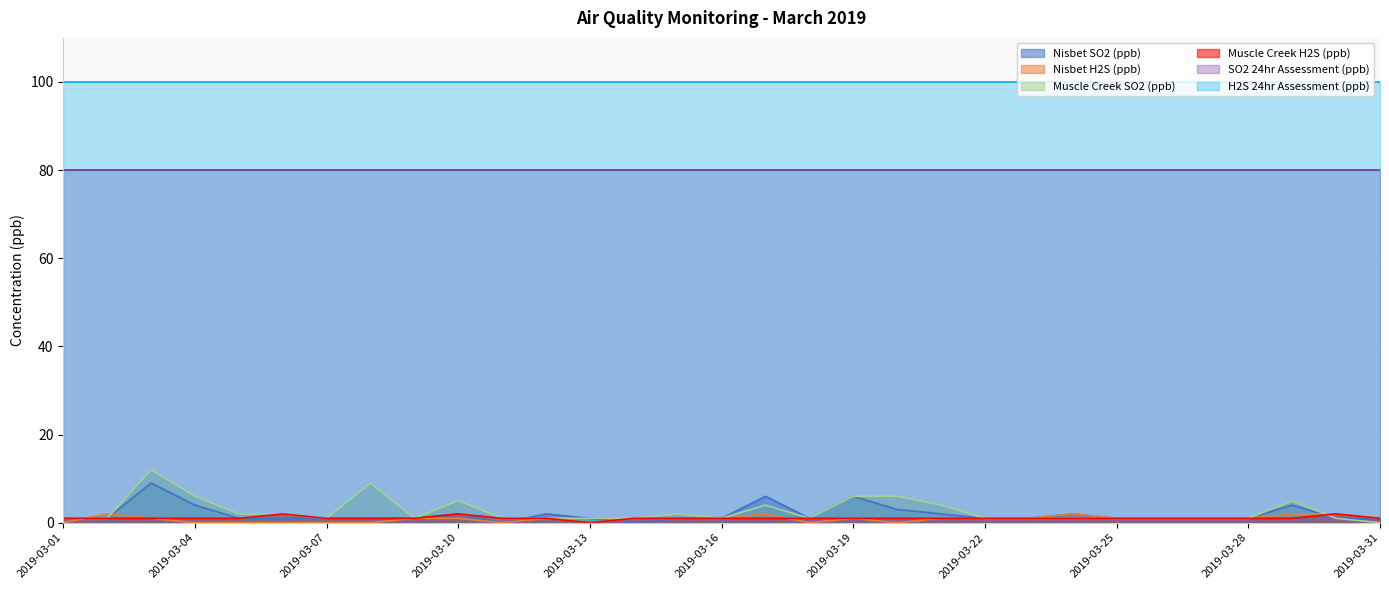

True or false: SO2 24hr Assessment (ppb) and H2S 24hr Assessment (ppb) intersect in this chart.

False